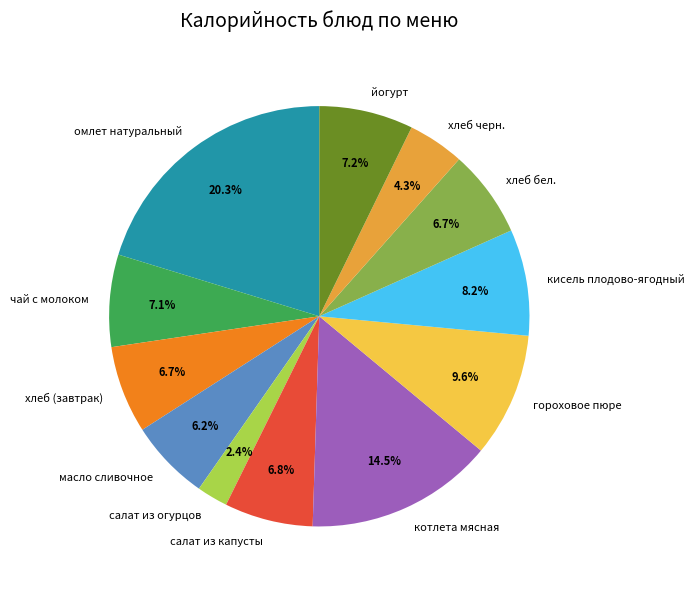

Combined, do йогурт and чай с молоком account for over 50%?

No